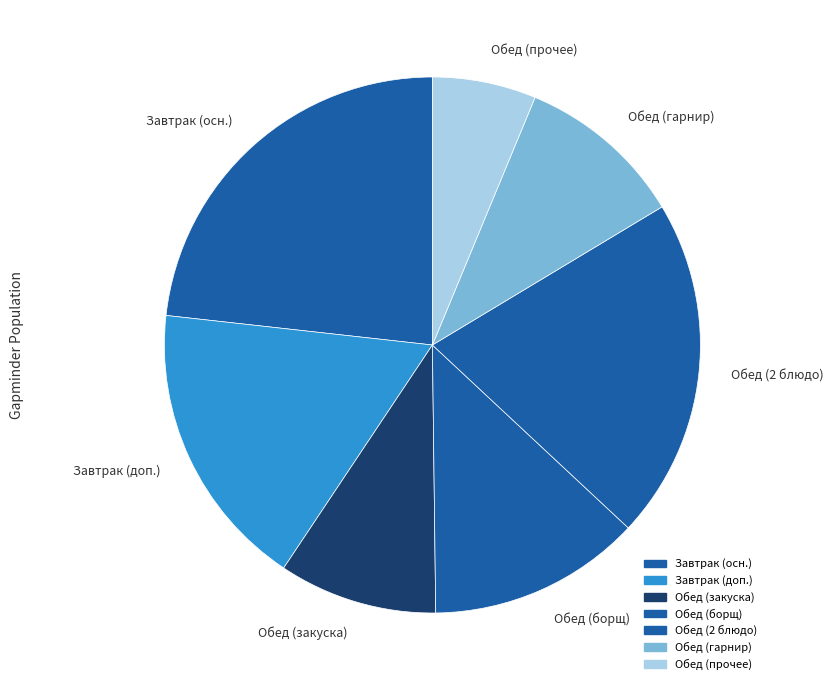

Which slice is the largest?

Завтрак (осн.)